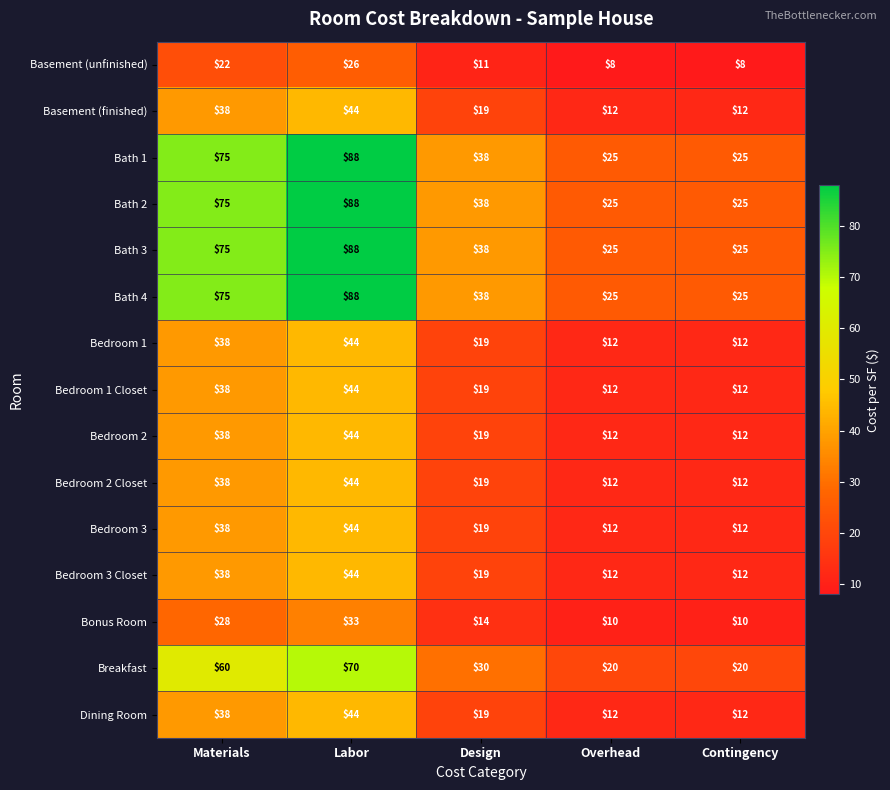

What is the total value across all series at Materials?

714